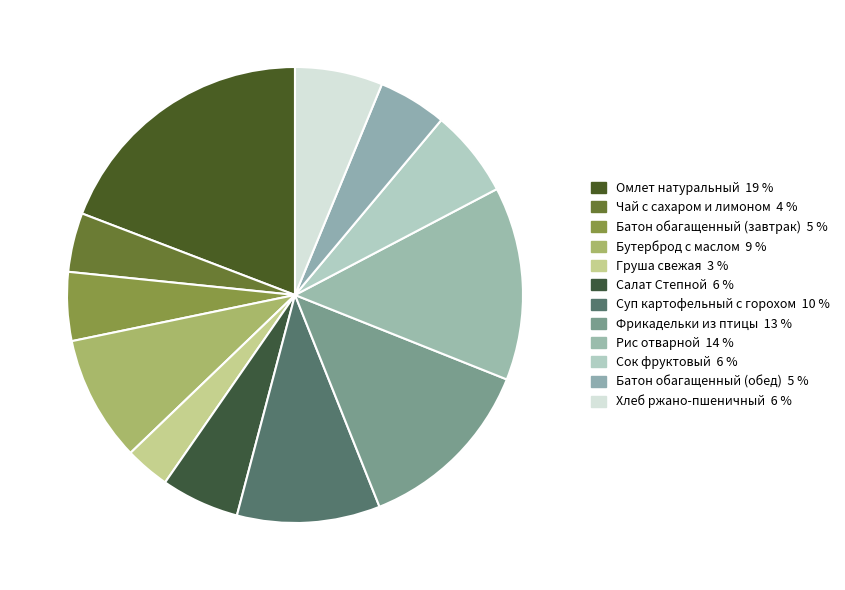

What portion of the pie excludes Груша свежая?

96.8%